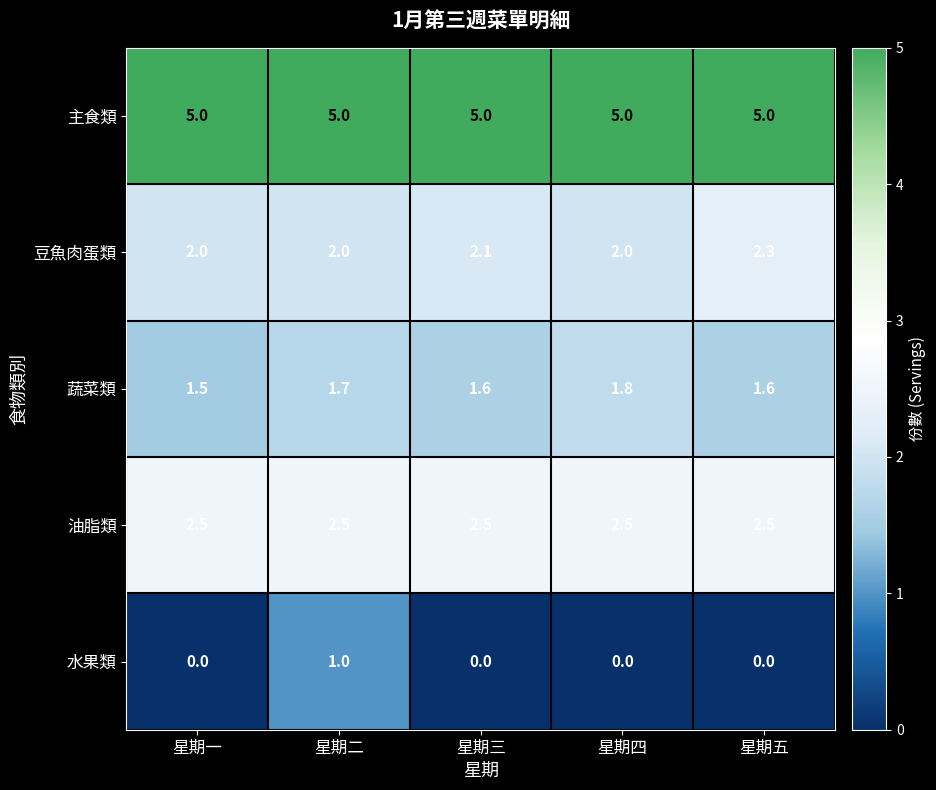

What is the difference between the highest and lowest values at 星期二?

4.0